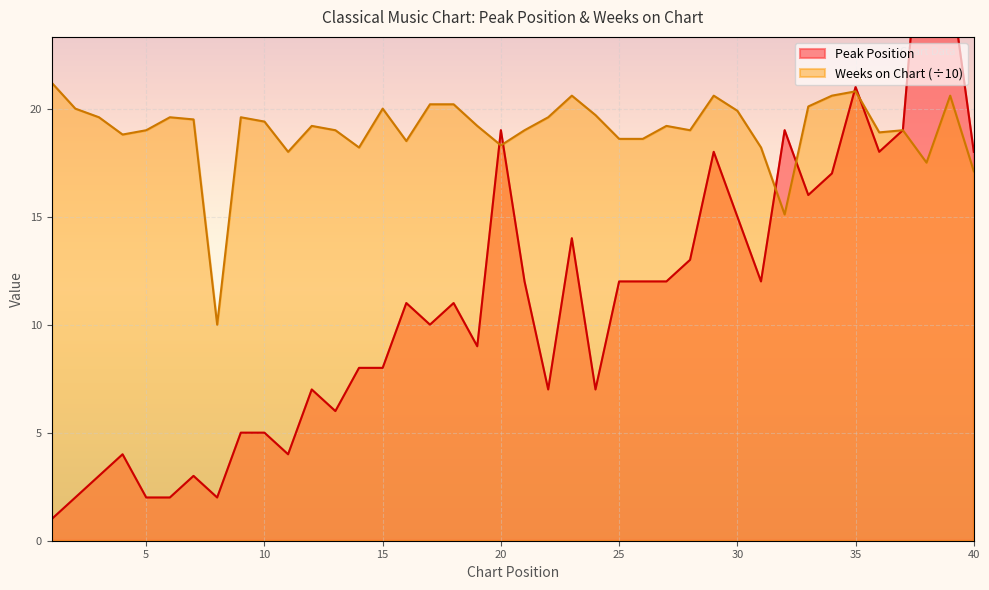

At which category does Weeks on Chart reach its first local peak?

6